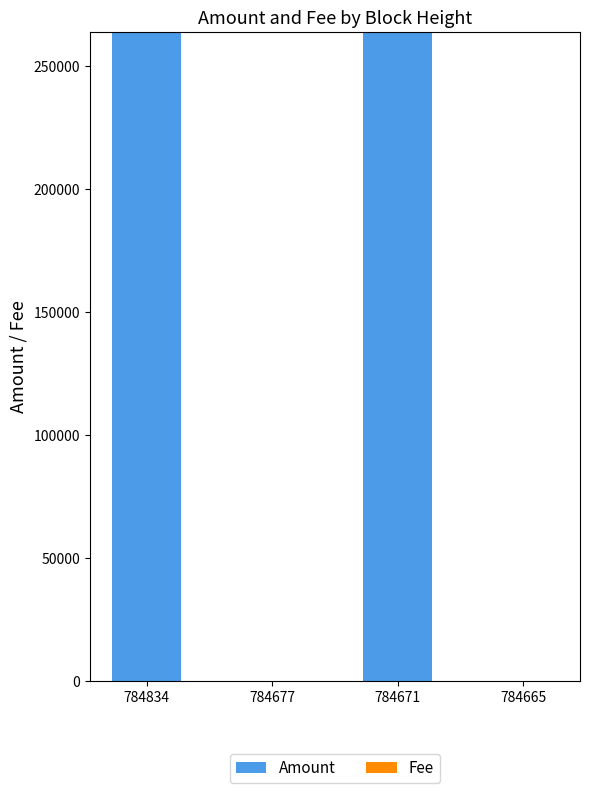

What is the sum of all Amount values?

527835.8